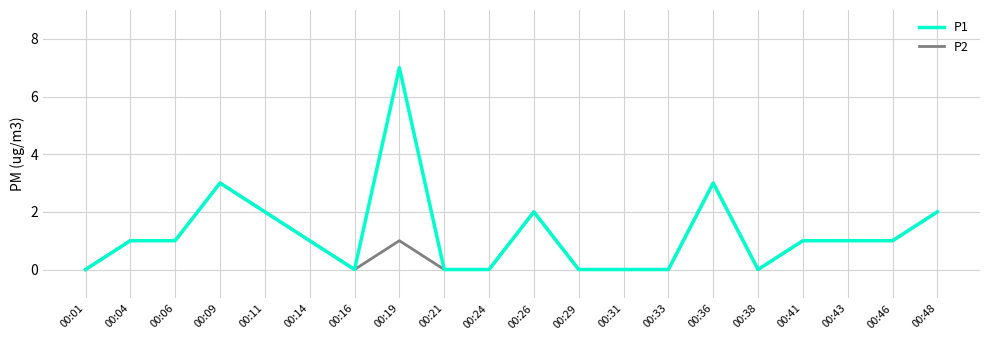

Which category has the highest value across all series?

00:19